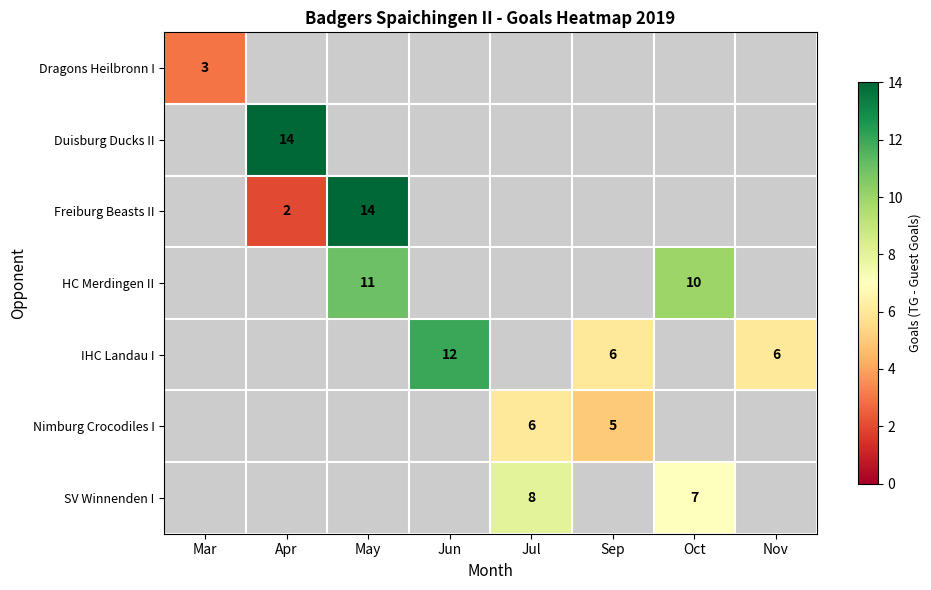

The IHC Landau I series shows 16 at Jun. True or false?

False